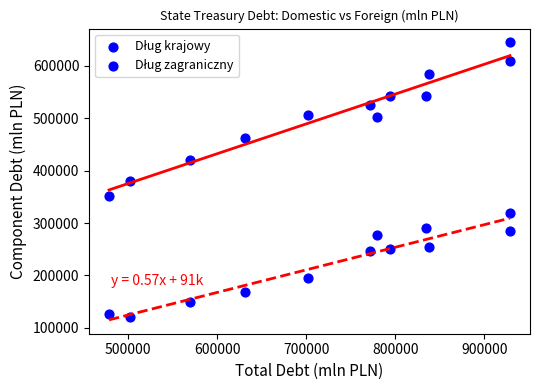

Count the number of points in this scatter plot.

24